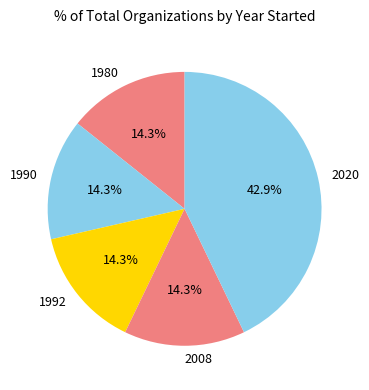

Which has a higher value, 2008 or 2020?

2020